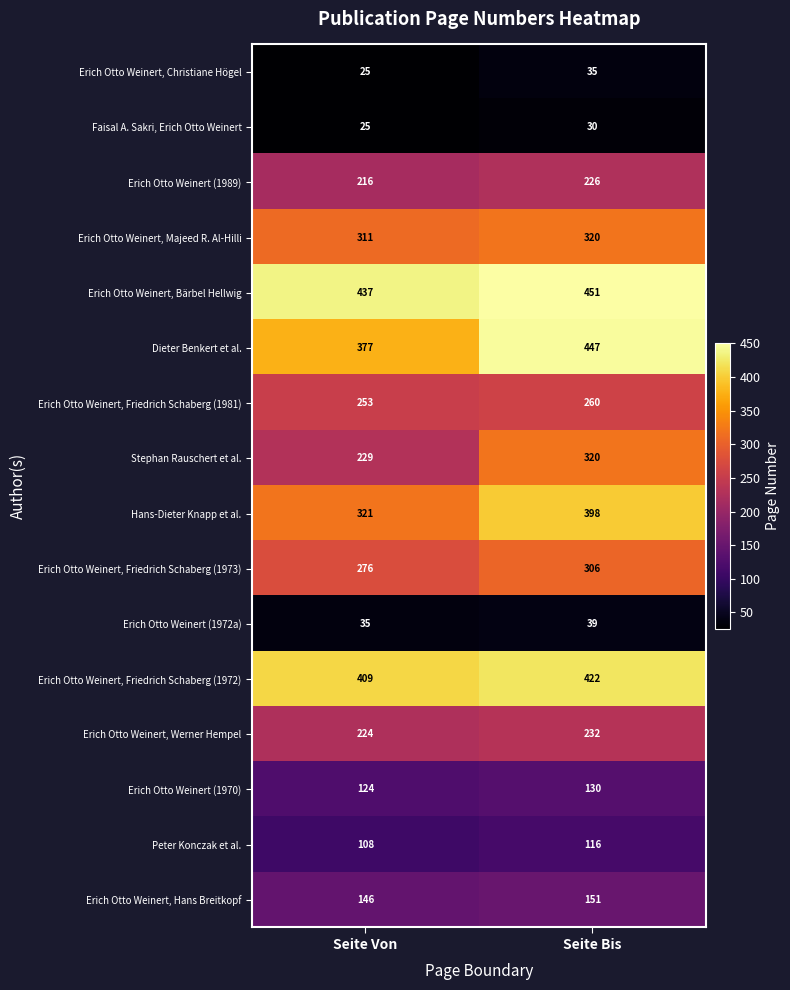

Is the value of Erich Otto Weinert, Bärbel Hellwig at Seite Bis greater than the value of Erich Otto Weinert (1970) at Seite Von?

Yes